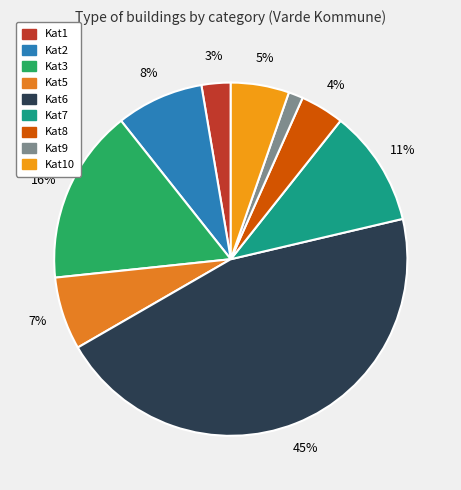

Which category has the biggest portion of the pie?

Kat6